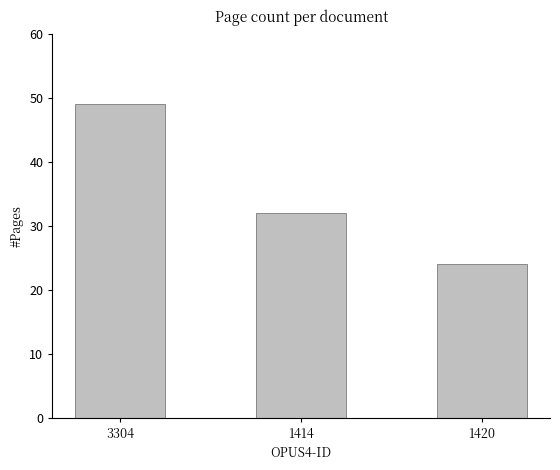

Reading left to right, list all the values displayed in this chart.

49	32	24